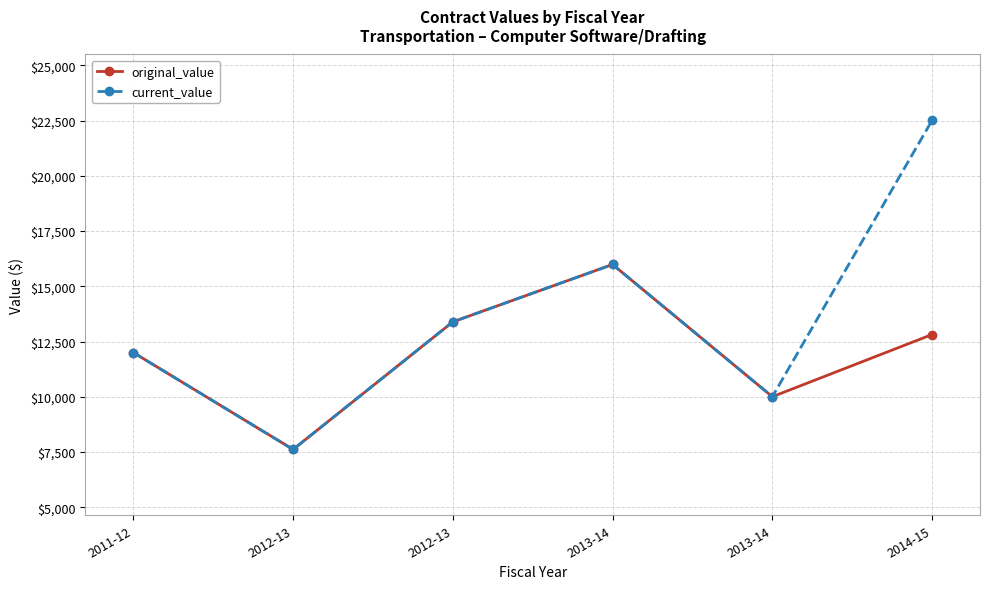

Between 2012-13 and 2013-14, which series saw the biggest shift?

original_value